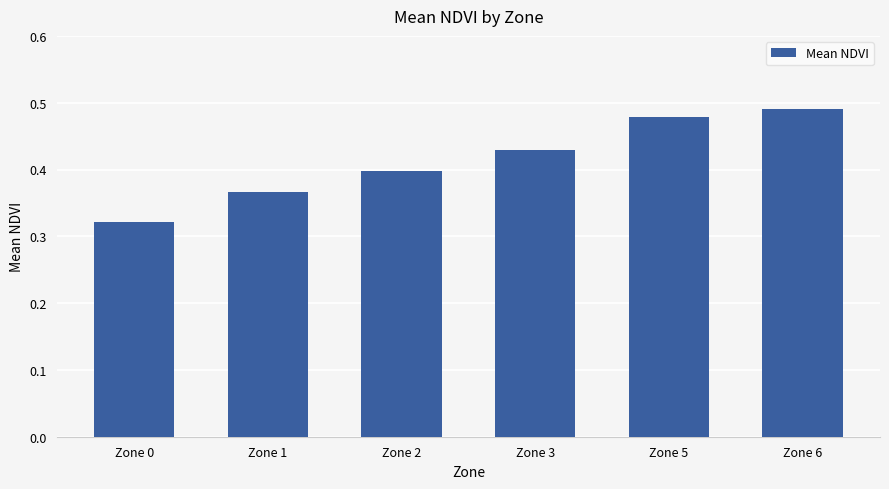

List the labels in order of value, smallest first.

Zone 0, Zone 1, Zone 2, Zone 3, Zone 5, Zone 6